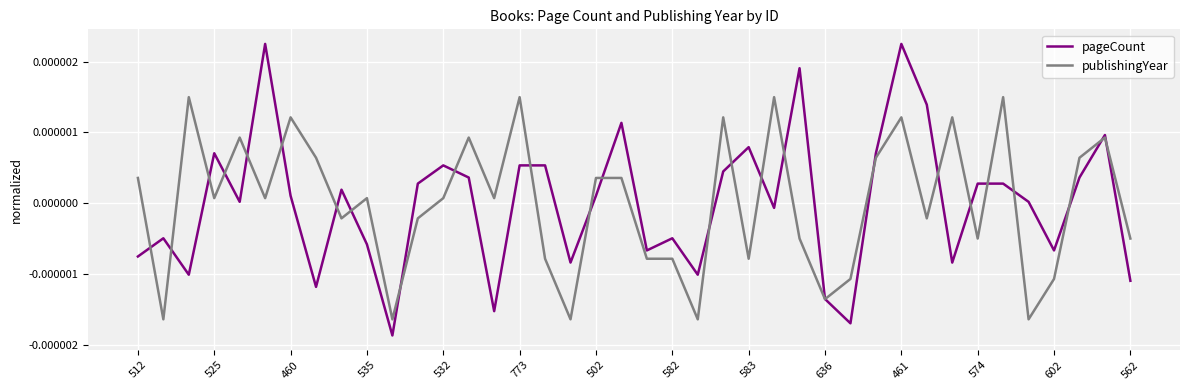

Which series has the largest range (max minus min)?

pageCount